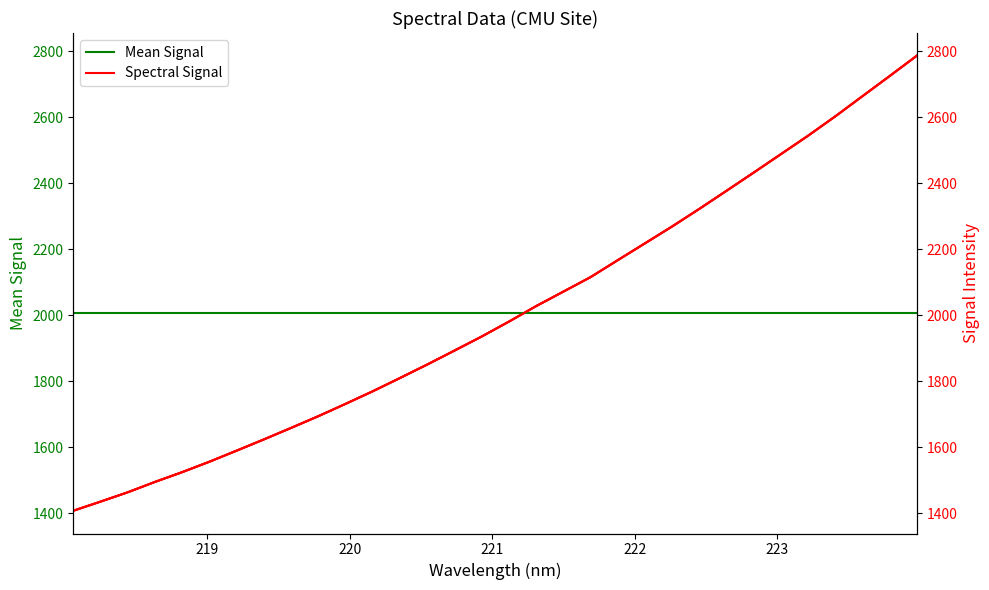

What is the label of the 5th point from the left?

222